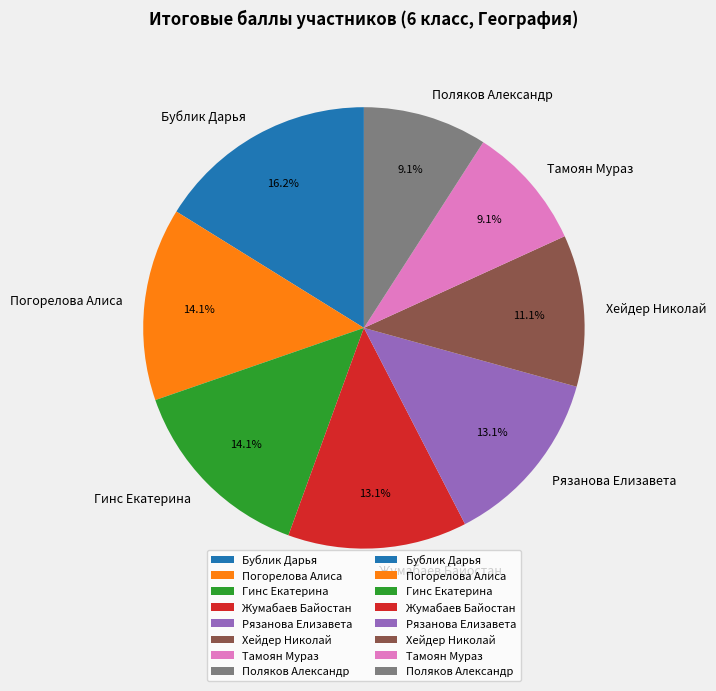

The Хейдер Николай slice represents 19% of the pie. True or false?

False